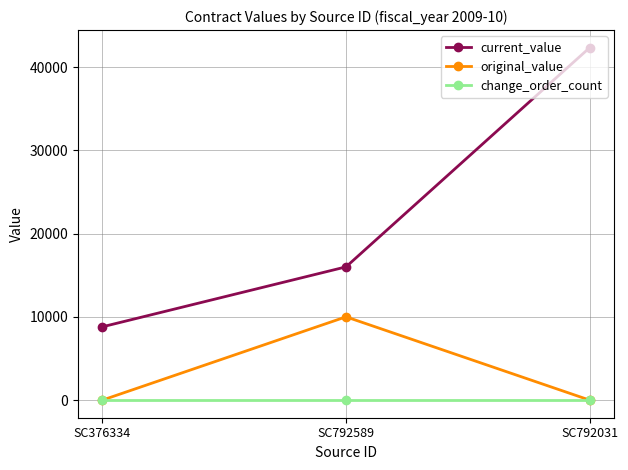

How many series are shown in this chart?

3